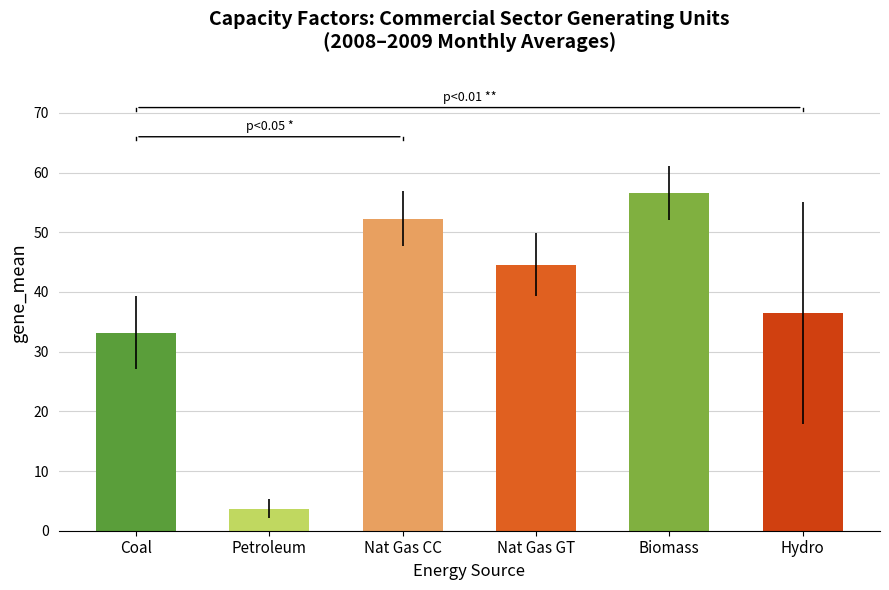

At which label is the value closest to 30?

Coal